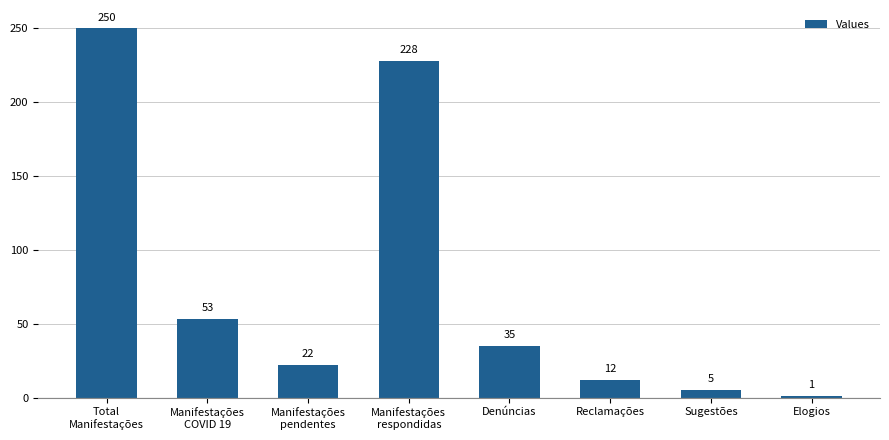

Rank the categories by value from lowest to highest.

Elogios, Sugestões, Reclamações, Manifestações
pendentes, Denúncias, Manifestações
COVID 19, Manifestações
respondidas, Total
Manifestações